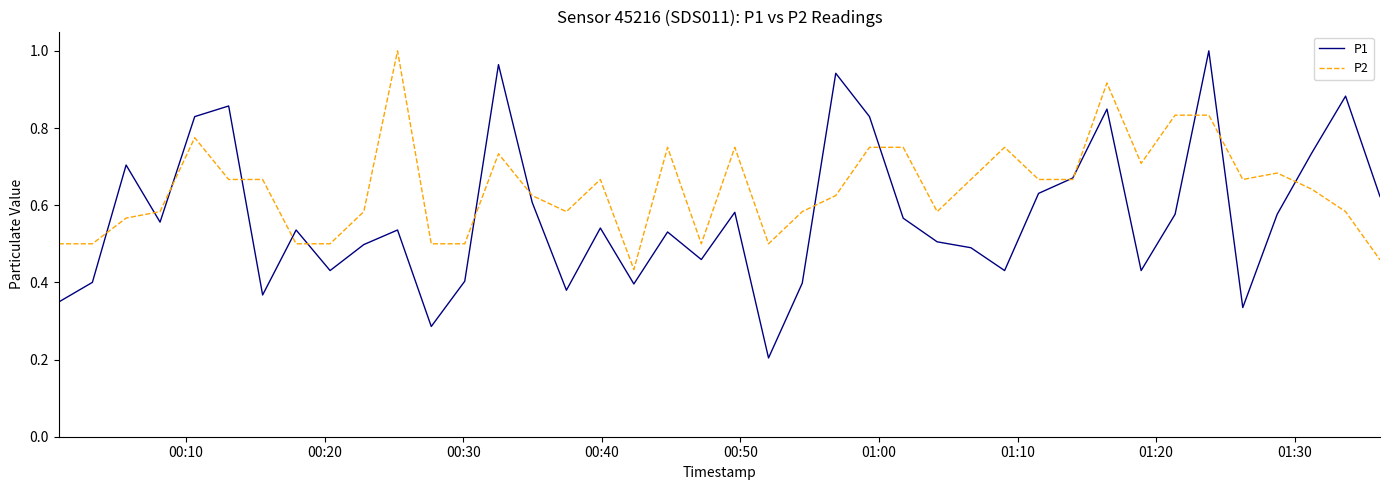

Which series has the largest total across all categories?

P2